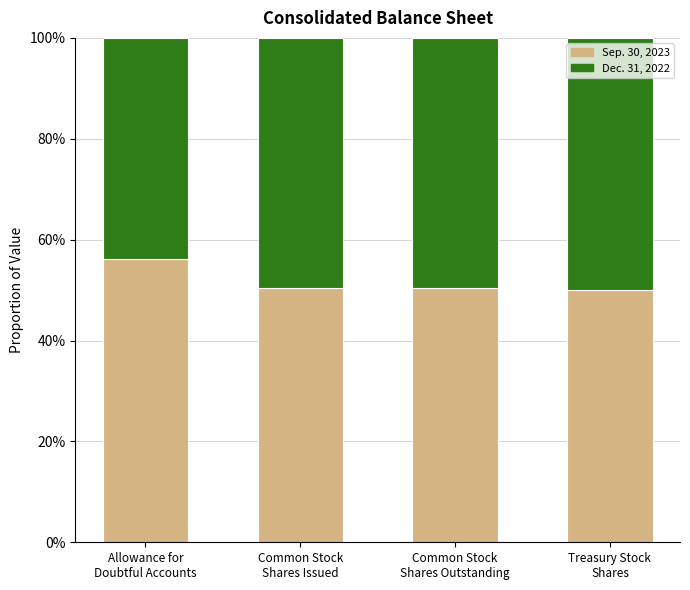

What is the sum of all Sep. 30, 2023 values?

206.8